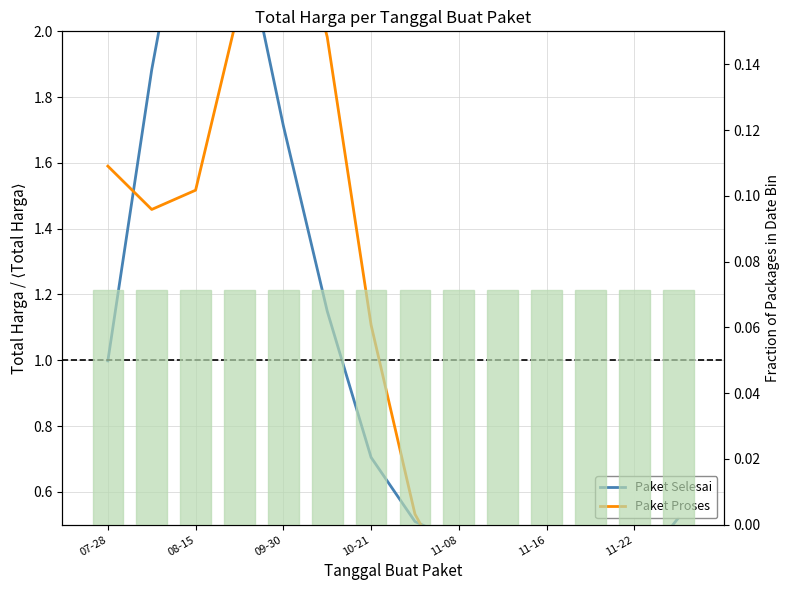

What are all the series names shown in the legend?

Paket Selesai, Paket Proses